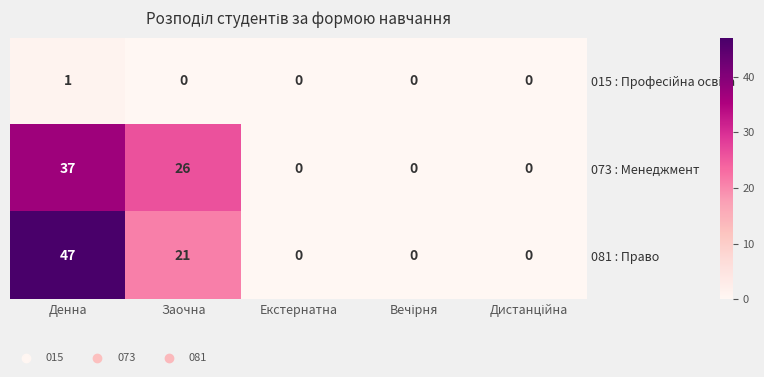

Which series has the widest spread of values?

081 : Право